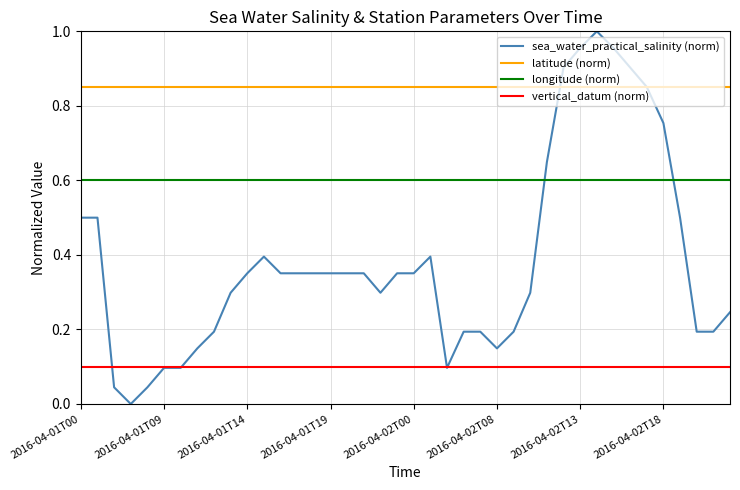

Which series has the largest total across all categories?

latitude (norm)